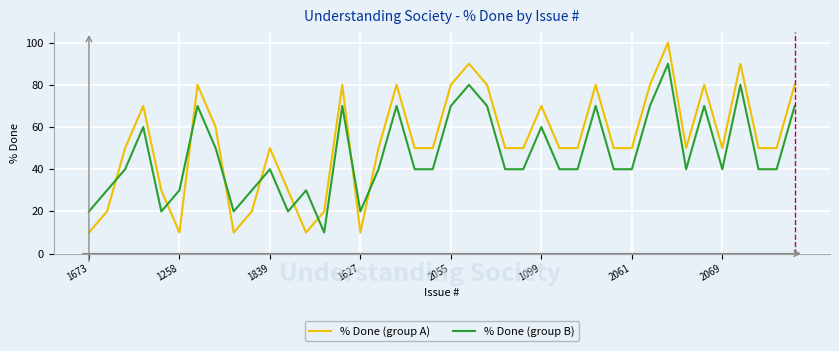

How many lines are shown in the chart?

2